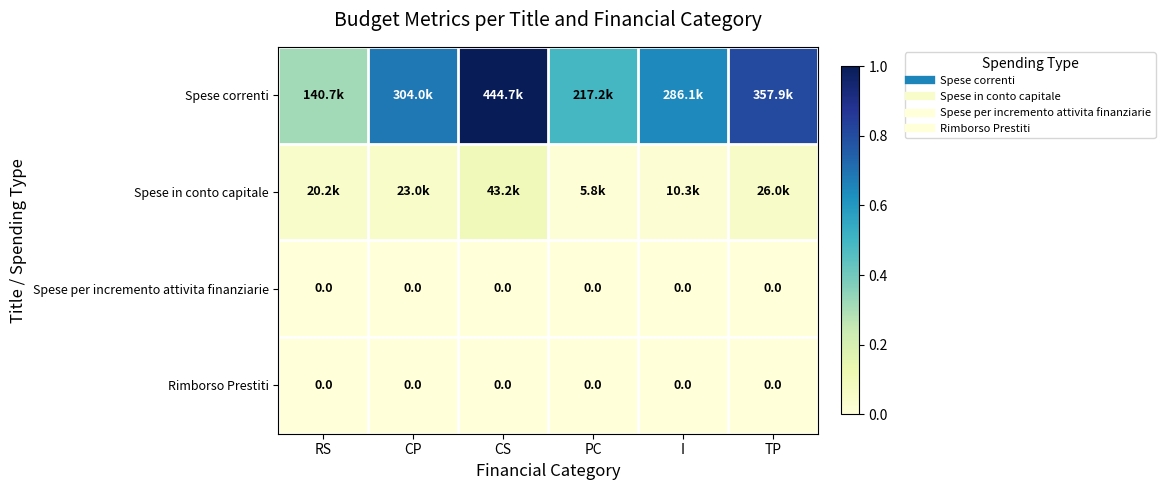

Is it true that Spese correnti equals 0.3 at RS?

True